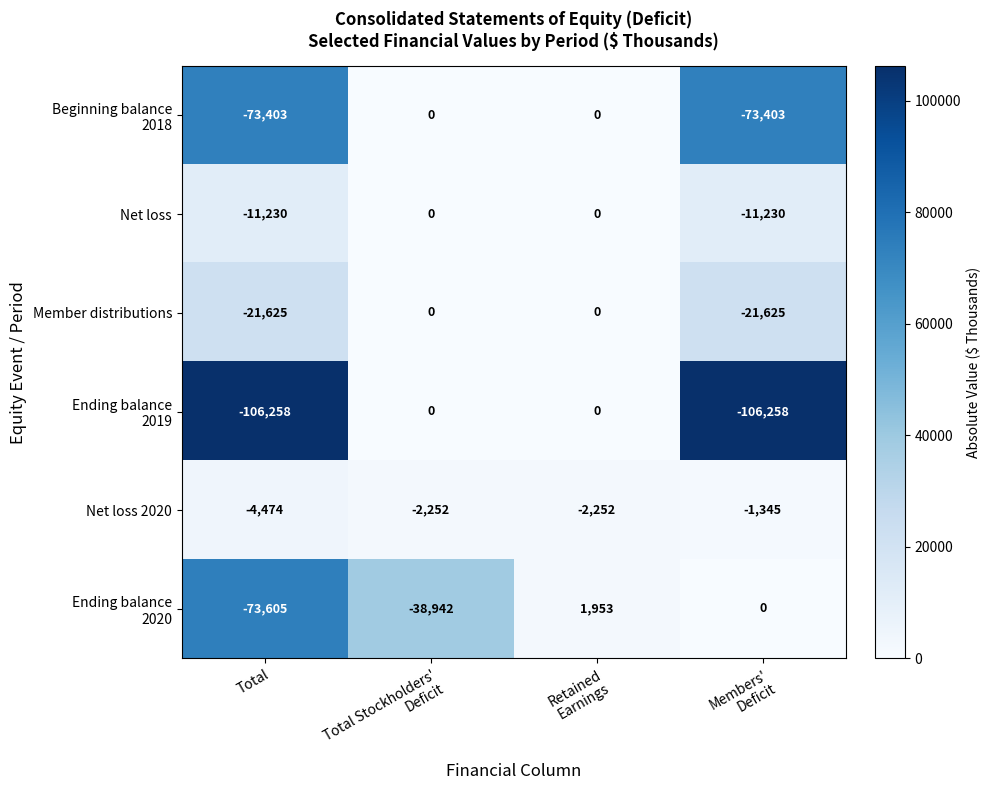

What is the sum of all Member distributions values?

-43250